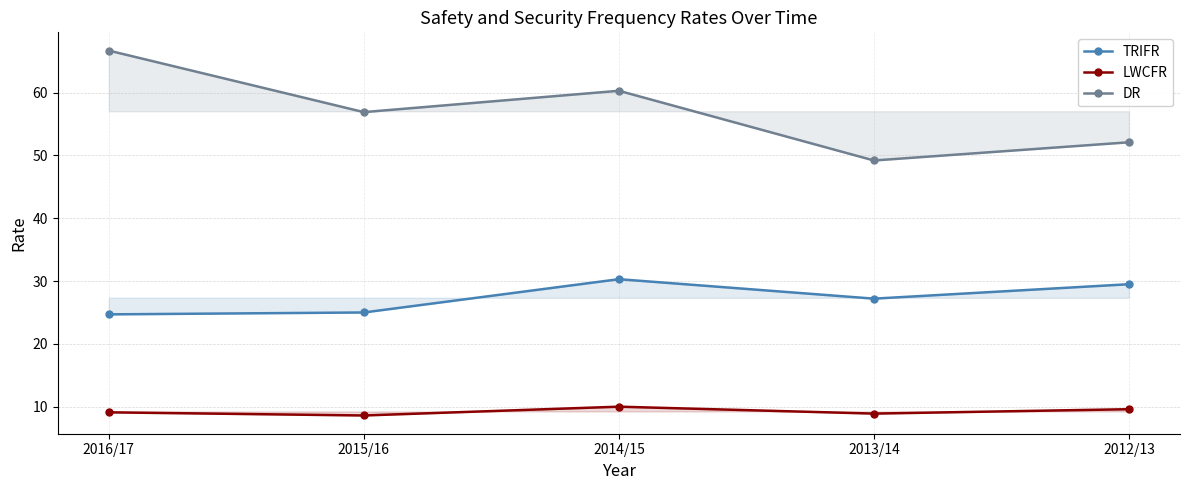

What is the sum of the TRIFR values at 2012/13 and 2013/14?

56.7